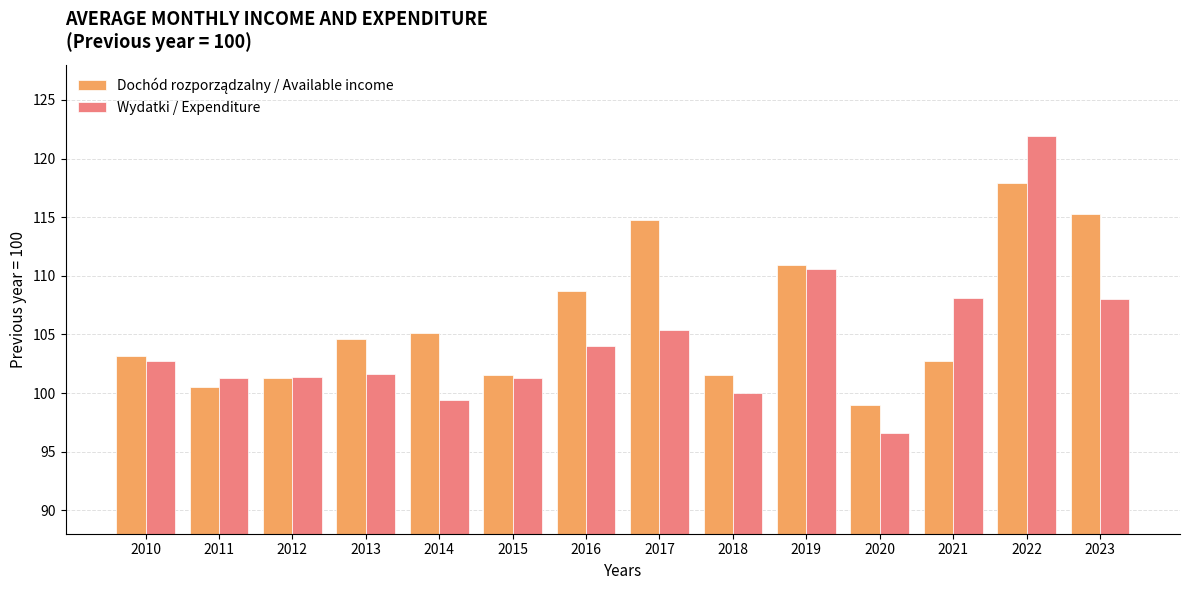

What is the average value of the Wydatki / Expenditure series?

104.5